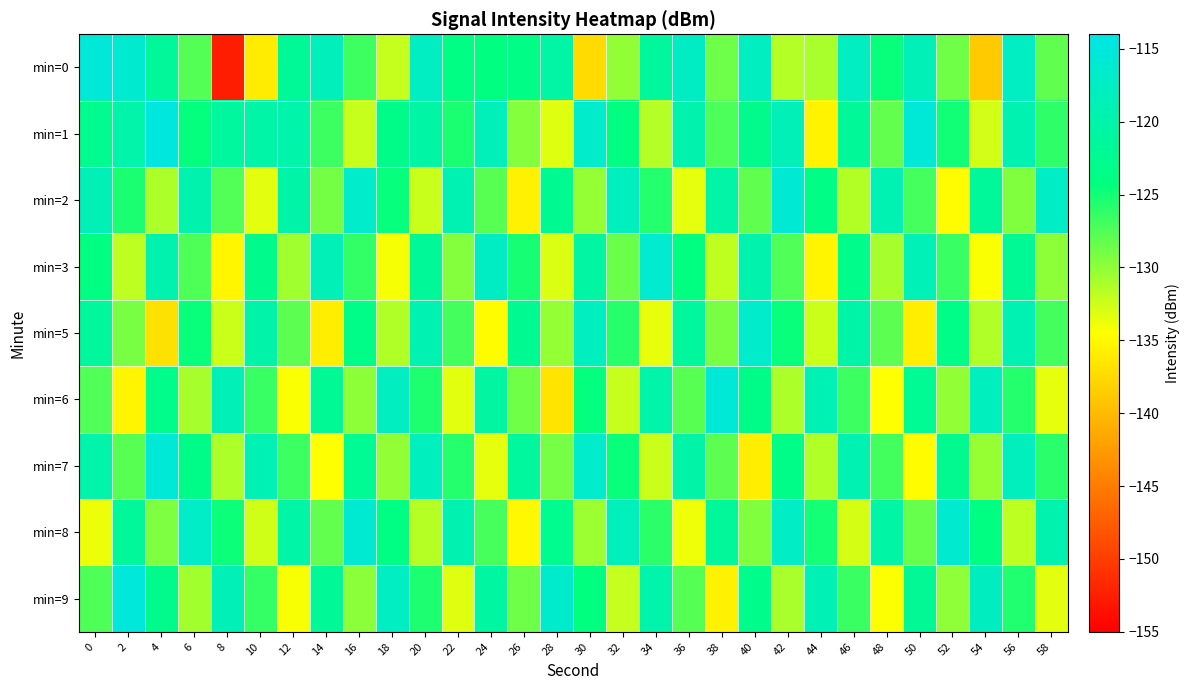

What is the total value across all series at 52?

-1137.2